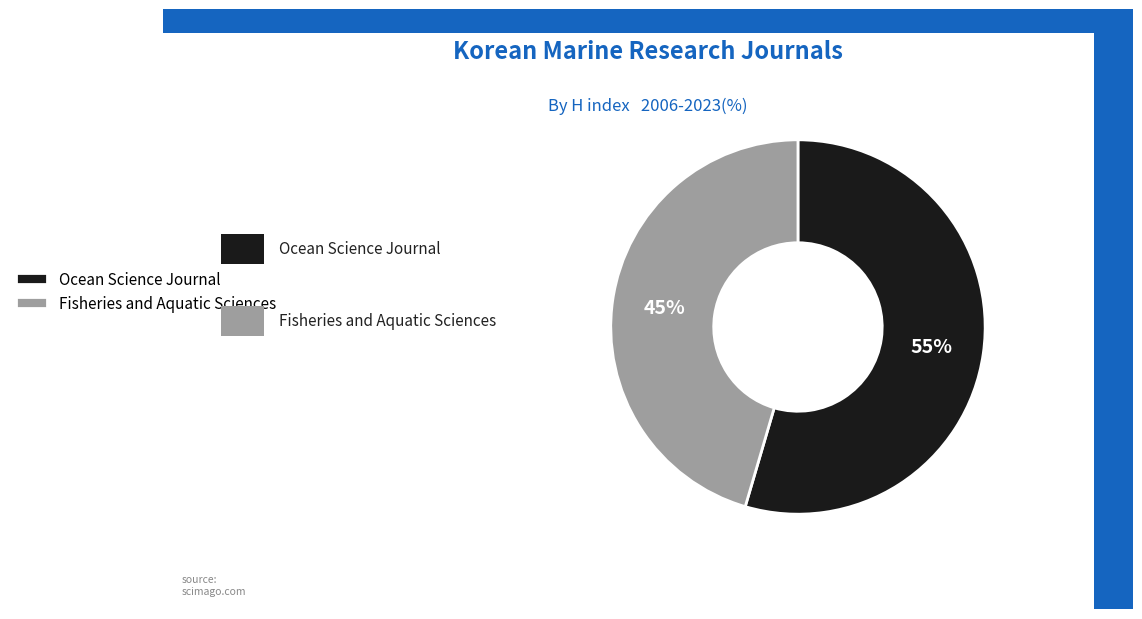

Rank the categories by value from lowest to highest.

Fisheries and Aquatic Sciences, Ocean Science Journal